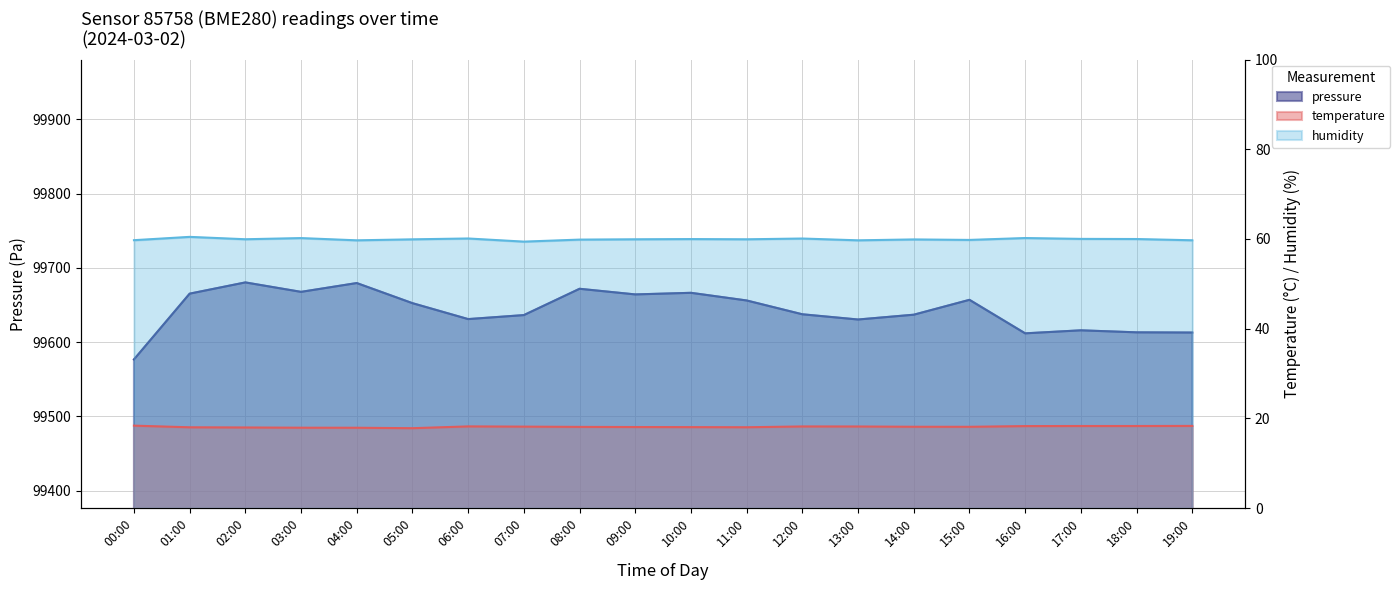

Which series changed the most between 02:00 and 13:00?

pressure